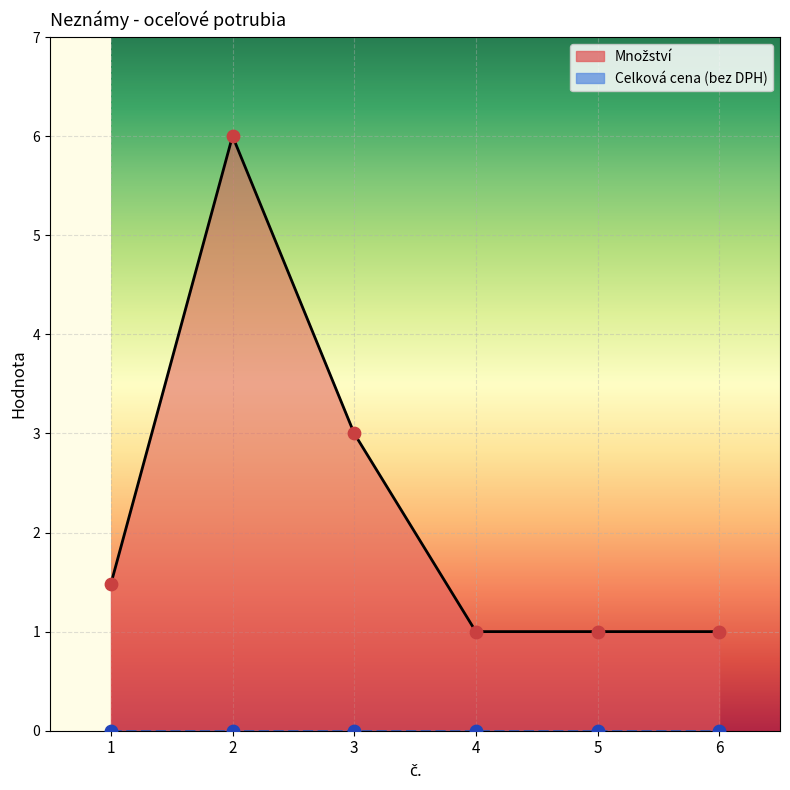

Approximately how many times larger is the value at 6 compared to 1?

0.7